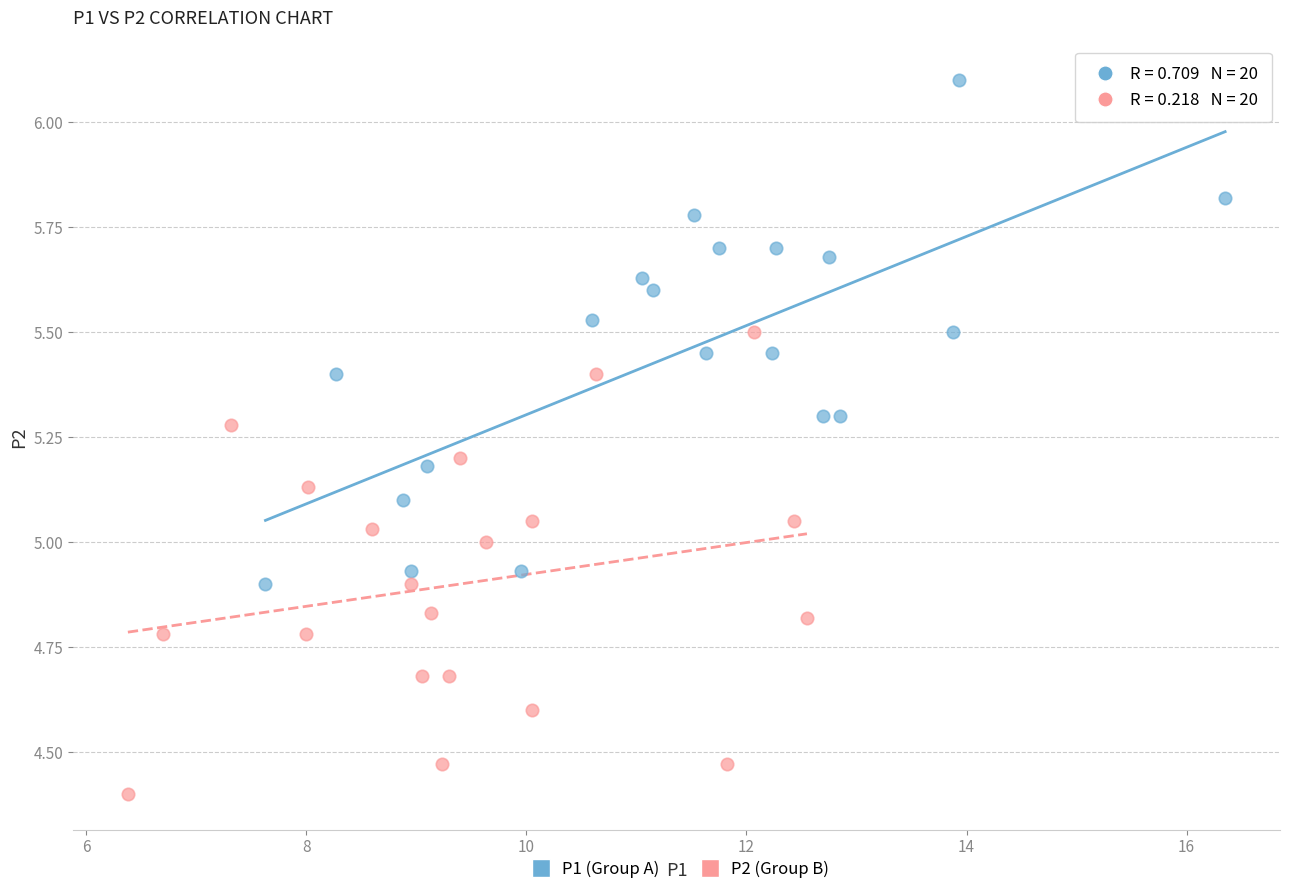

What are all the series names shown in the legend?

P1 (Group A), P2 (Group B)